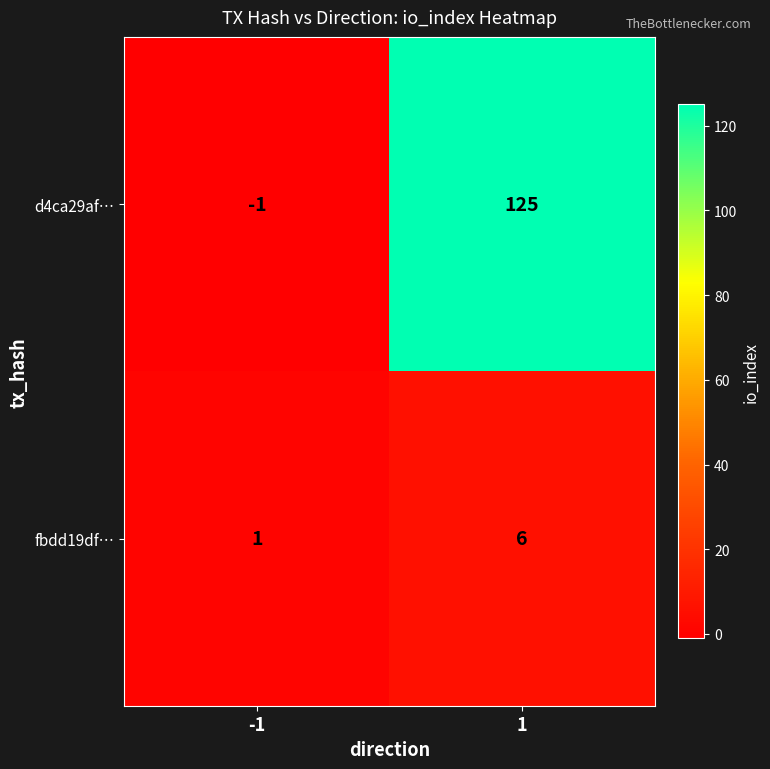

What is the maximum value shown in the chart?

125